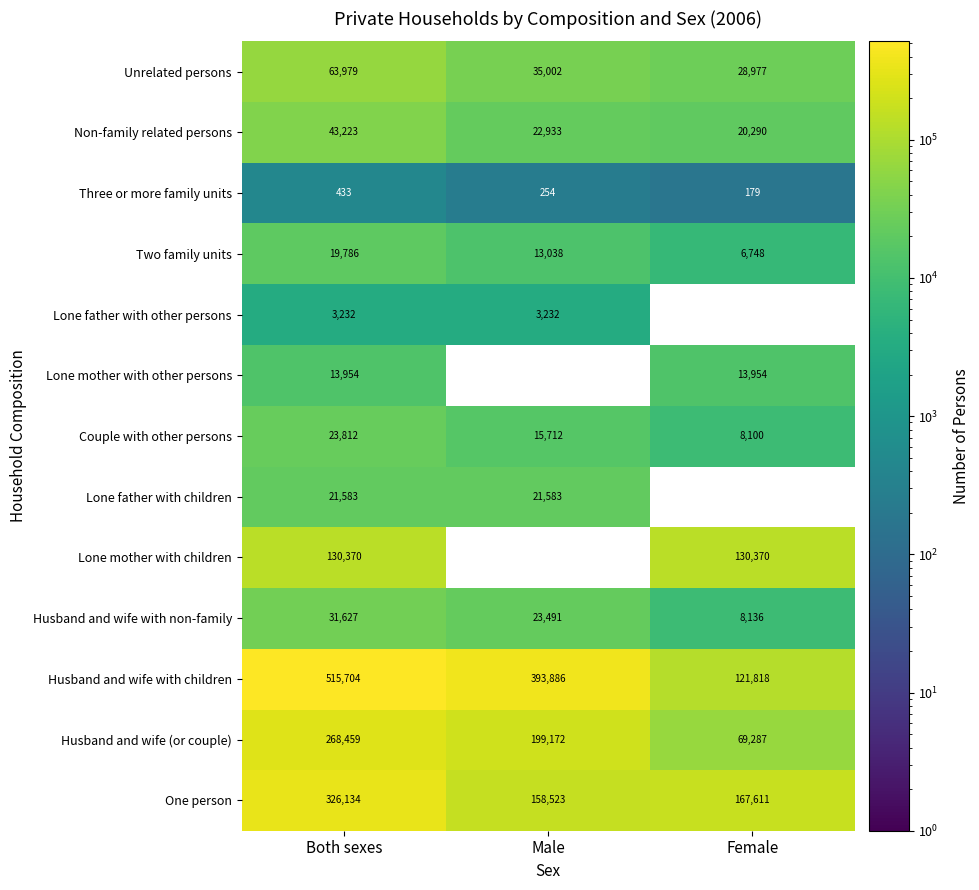

At which label does Non-family related persons first exceed 22933?

Both sexes